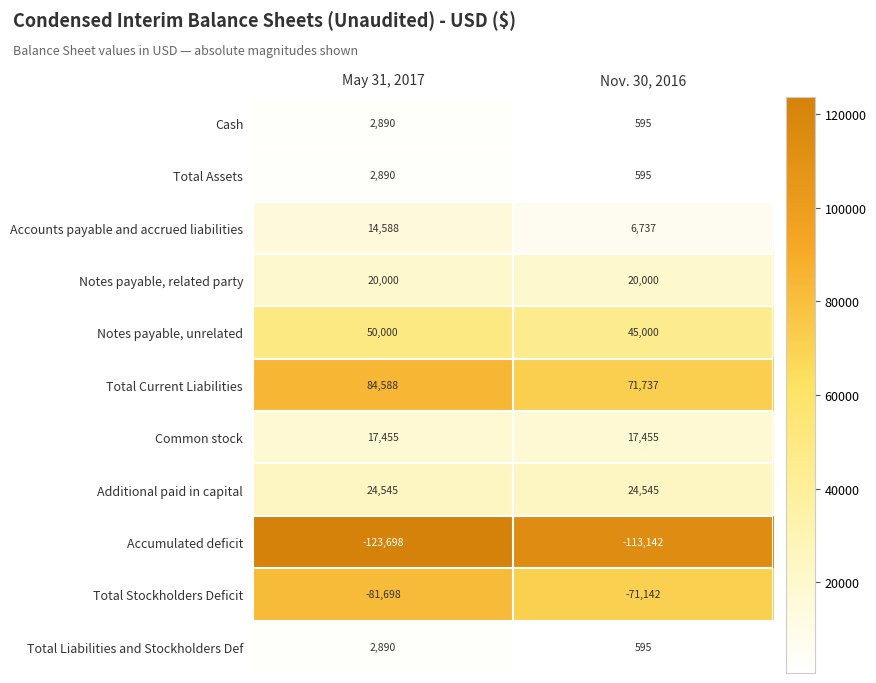

What is the difference between the highest and lowest values at Nov. 30, 2016?

184879